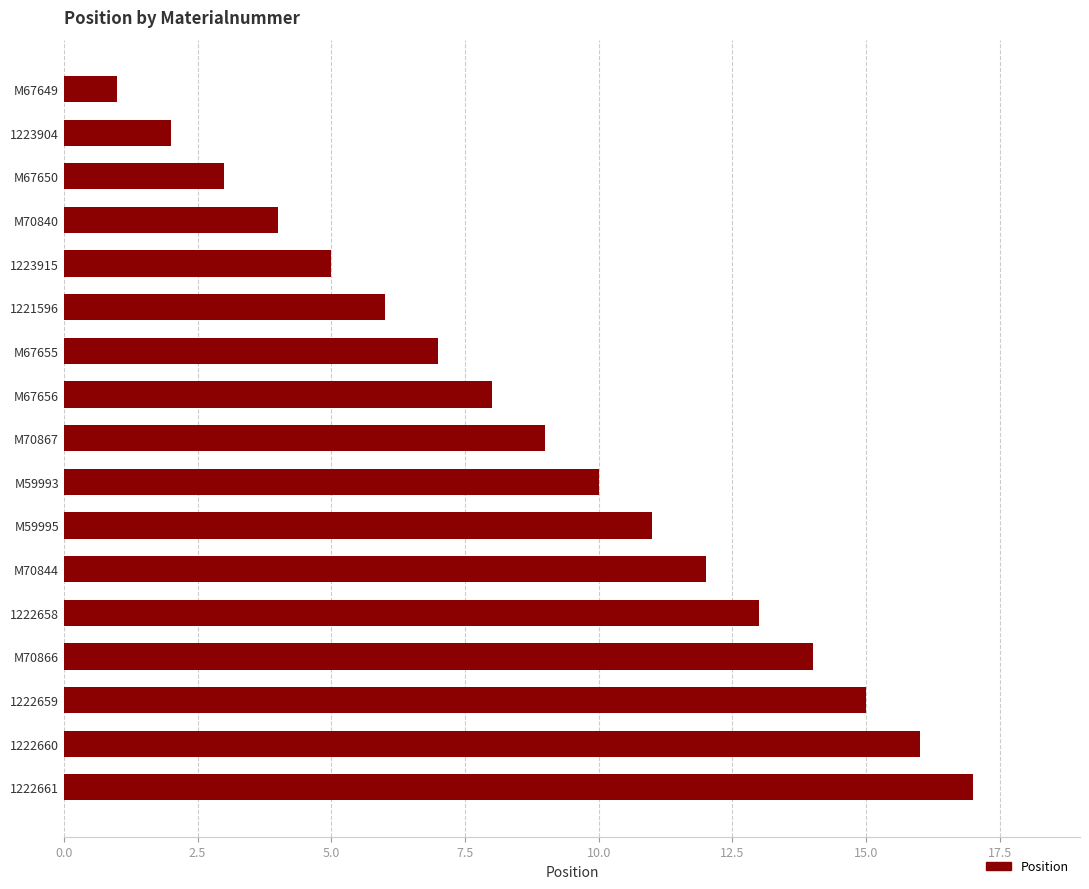

Reading top to bottom, transcribe all the data shown in this chart.

M67649=1	1223904=2	M67650=3	M70840=4	1223915=5	1221596=6	M67655=7	M67656=8	M70867=9	M59993=10	M59995=11	M70844=12	1222658=13	M70866=14	1222659=15	1222660=16	1222661=17